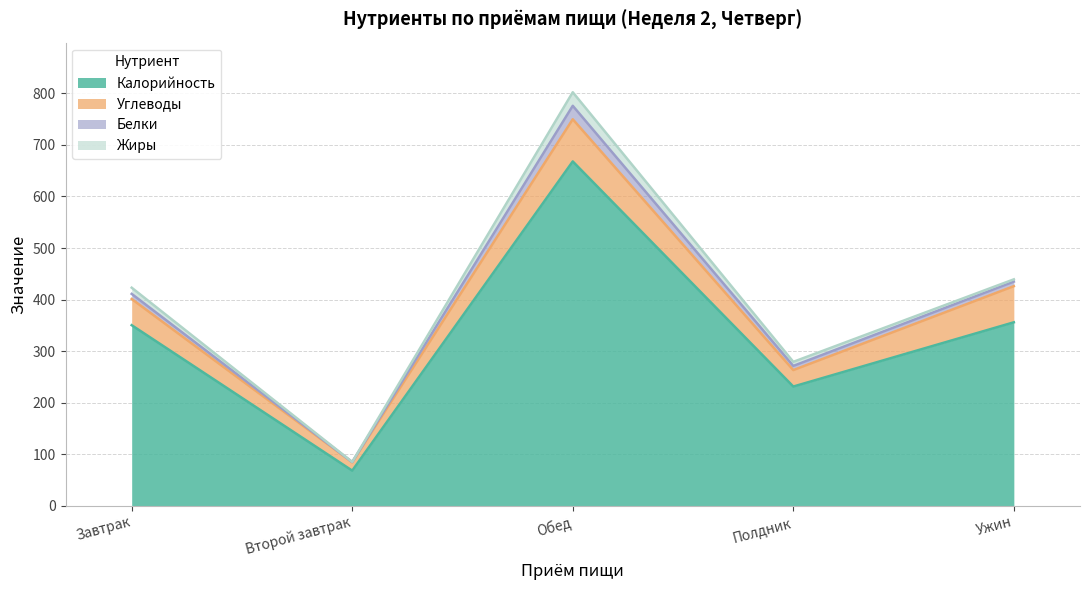

The Жиры series shows 6.5 at Ужин. True or false?

False